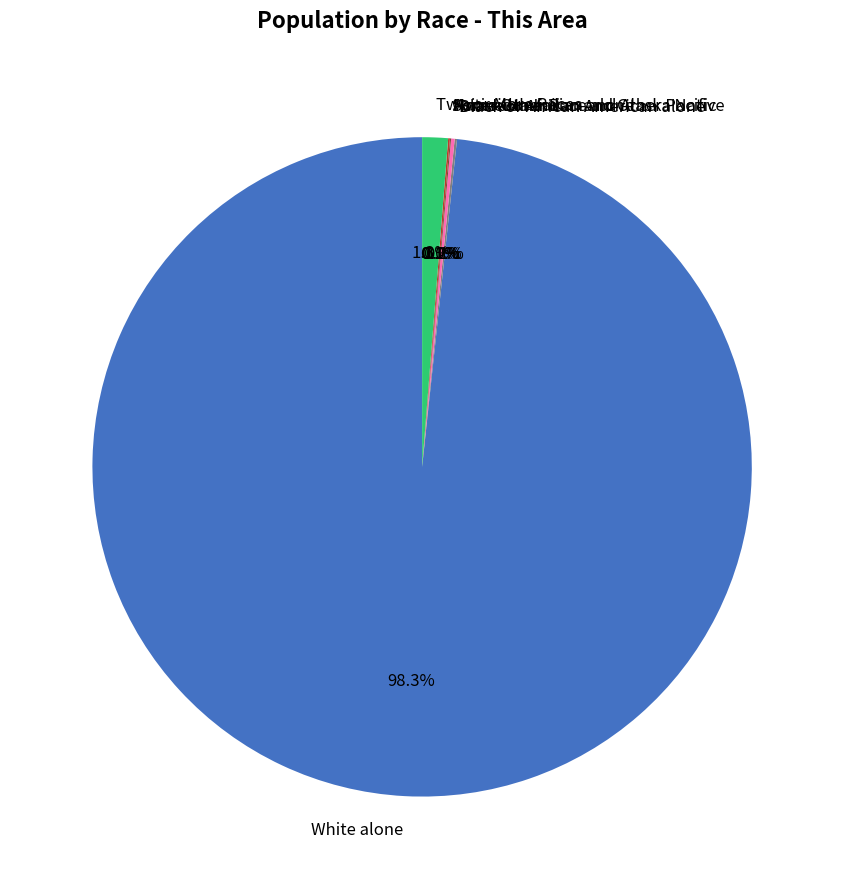

To the nearest percent, what is the difference between the largest and smallest slice percentages?

98%